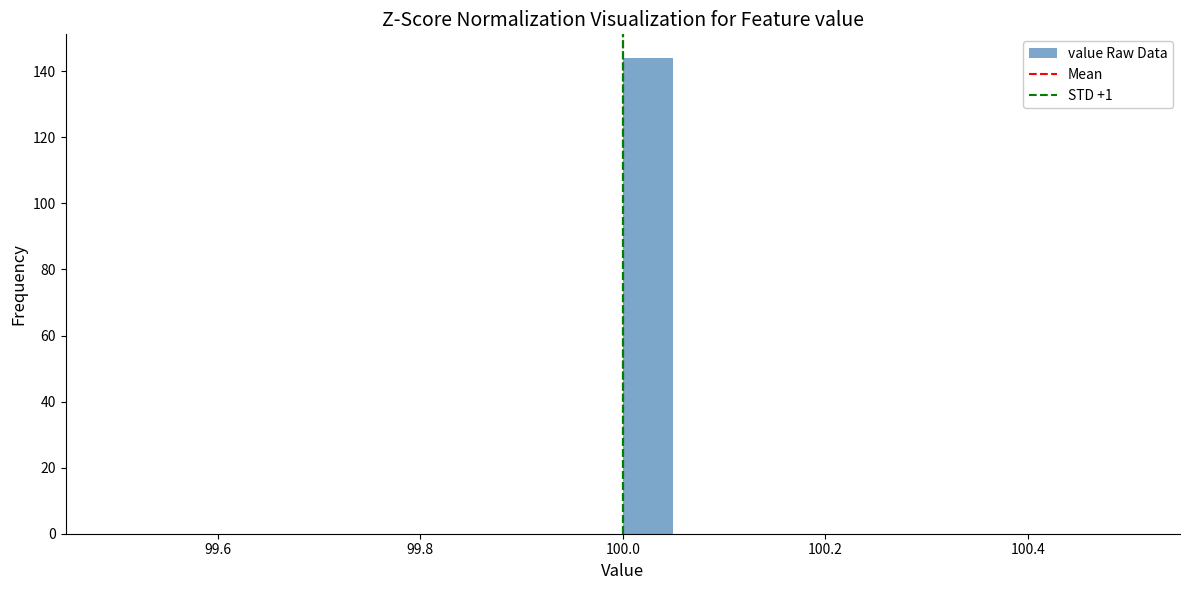

Read against the x-axis, roughly where is the centre of the tallest bar?

100.02